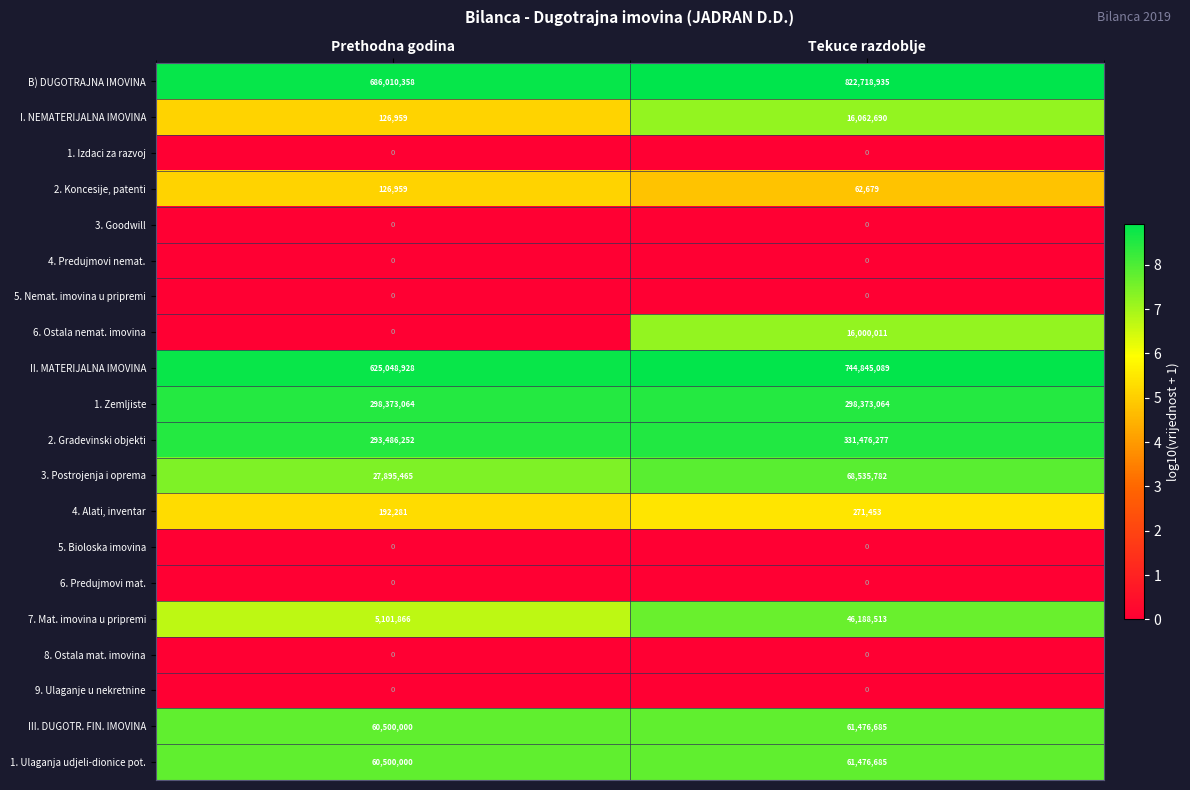

What is the sum of the 4. Alati, inventar values at Prethodna godina and Tekuce razdoblje?

463734